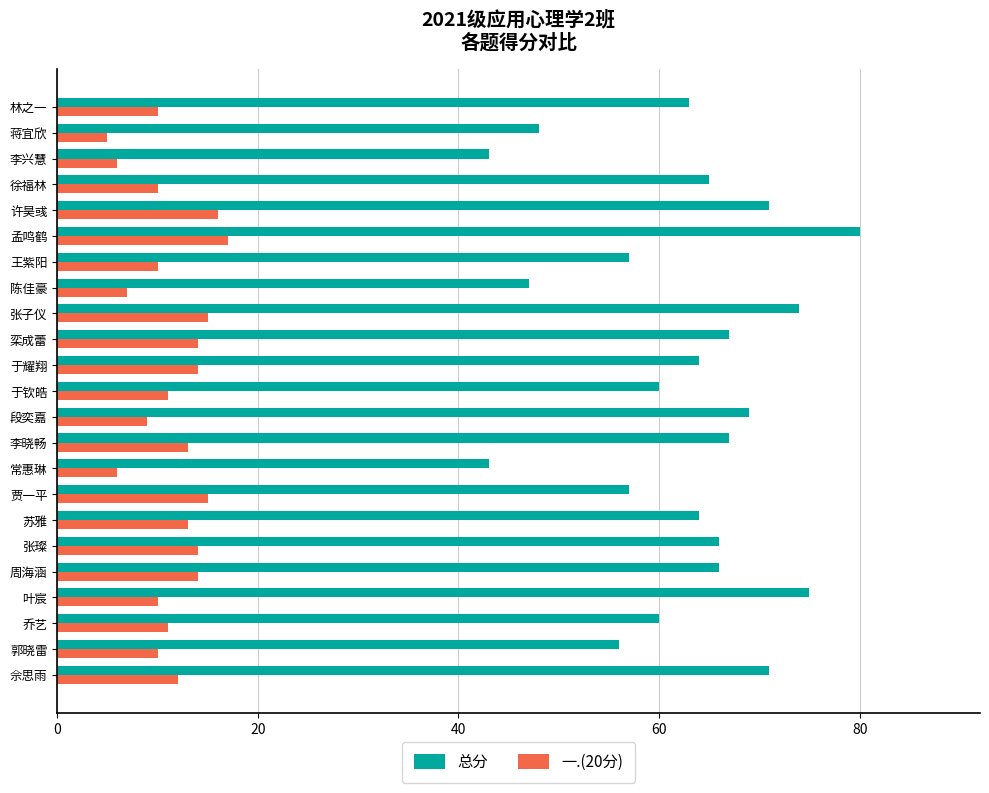

What is the smallest value displayed?

5